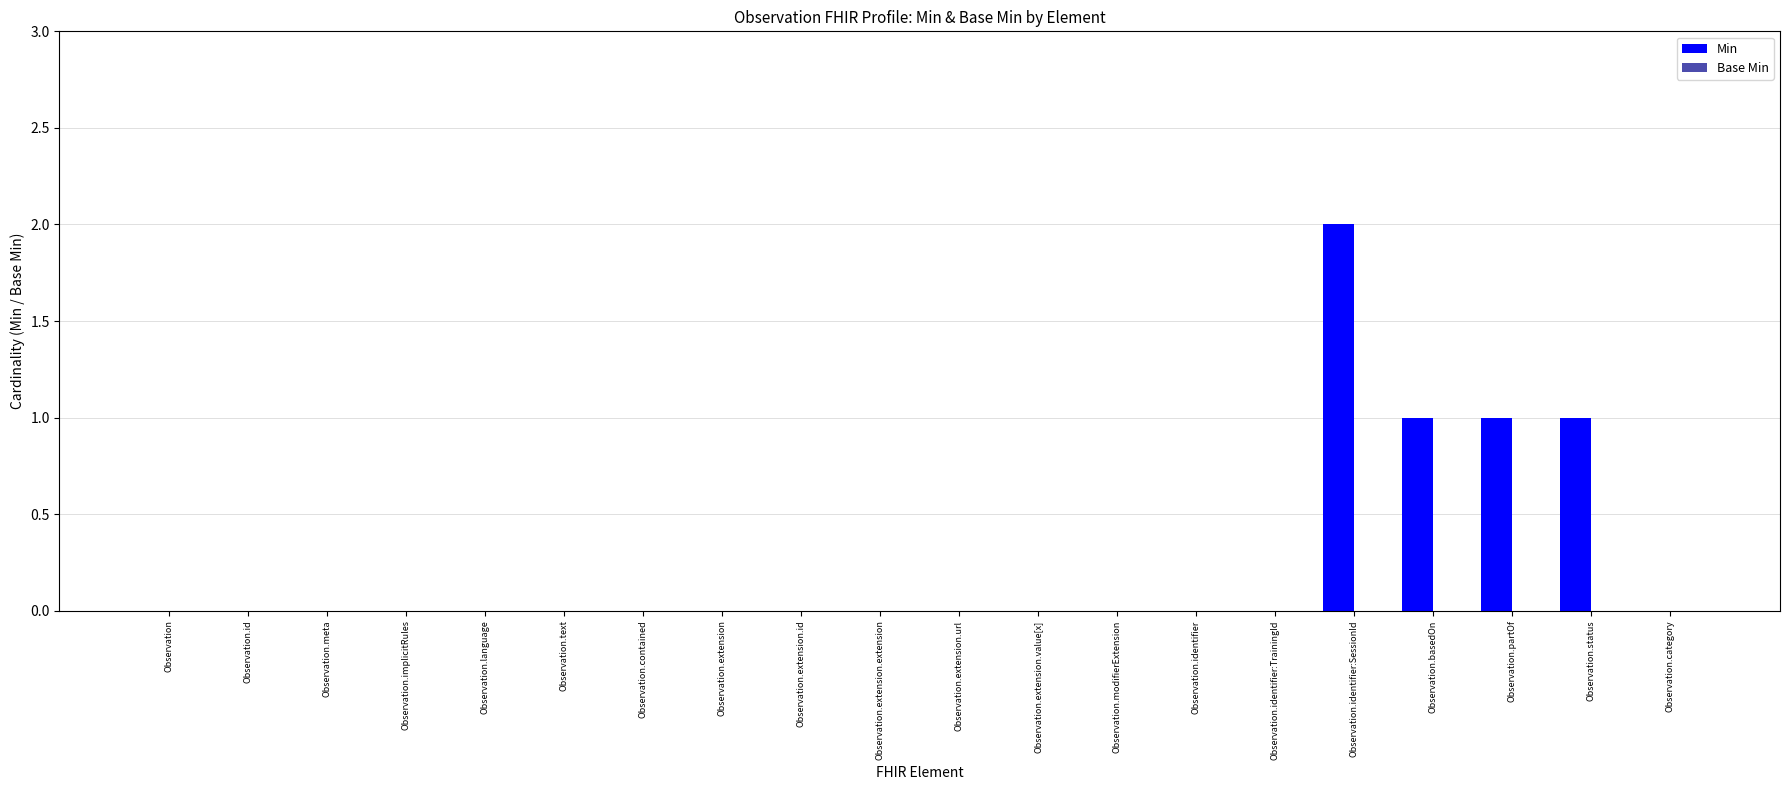

Reading right to left, extract all data points from this chart.

Observation.category=0	Observation.status=1	Observation.partOf=1	Observation.basedOn=1	Observation.identifier:SessionId=2	Observation.identifier:TrainingId=0	Observation.identifier=0	Observation.modifierExtension=0	Observation.extension.value[x]=0	Observation.extension.url=0	Observation.extension.extension=0	Observation.extension.id=0	Observation.extension=0	Observation.contained=0	Observation.text=0	Observation.language=0	Observation.implicitRules=0	Observation.meta=0	Observation.id=0	Observation=0